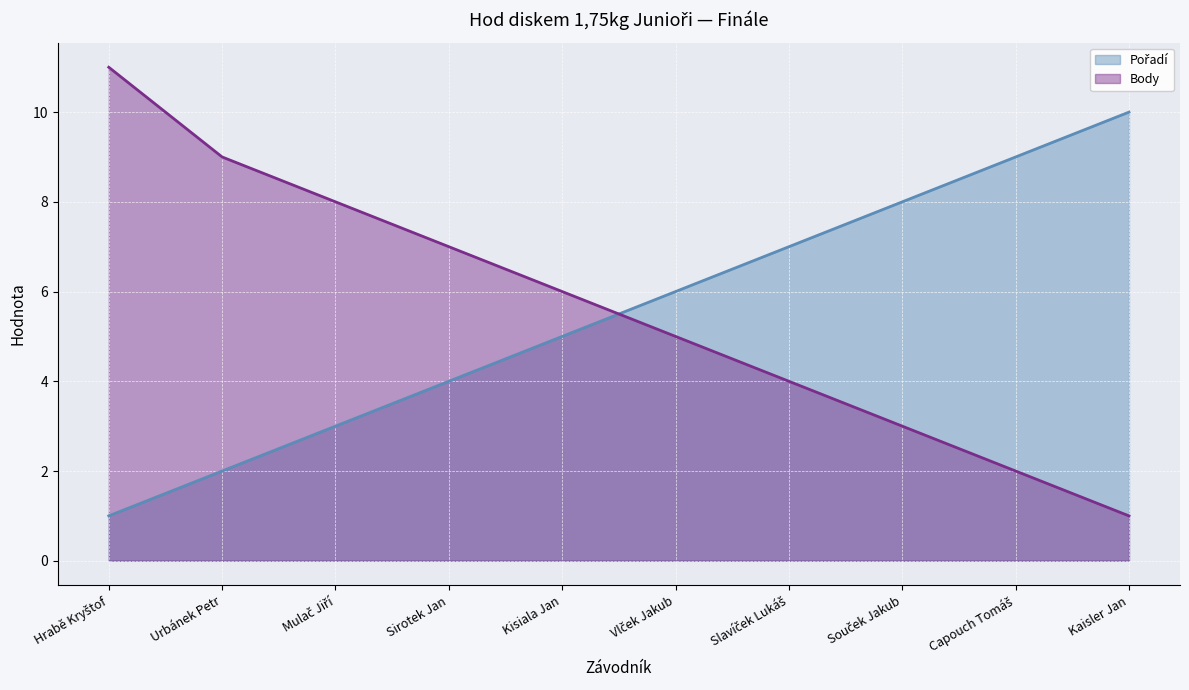

Rank the series by their maximum value, from highest to lowest.

Body, Pořadí